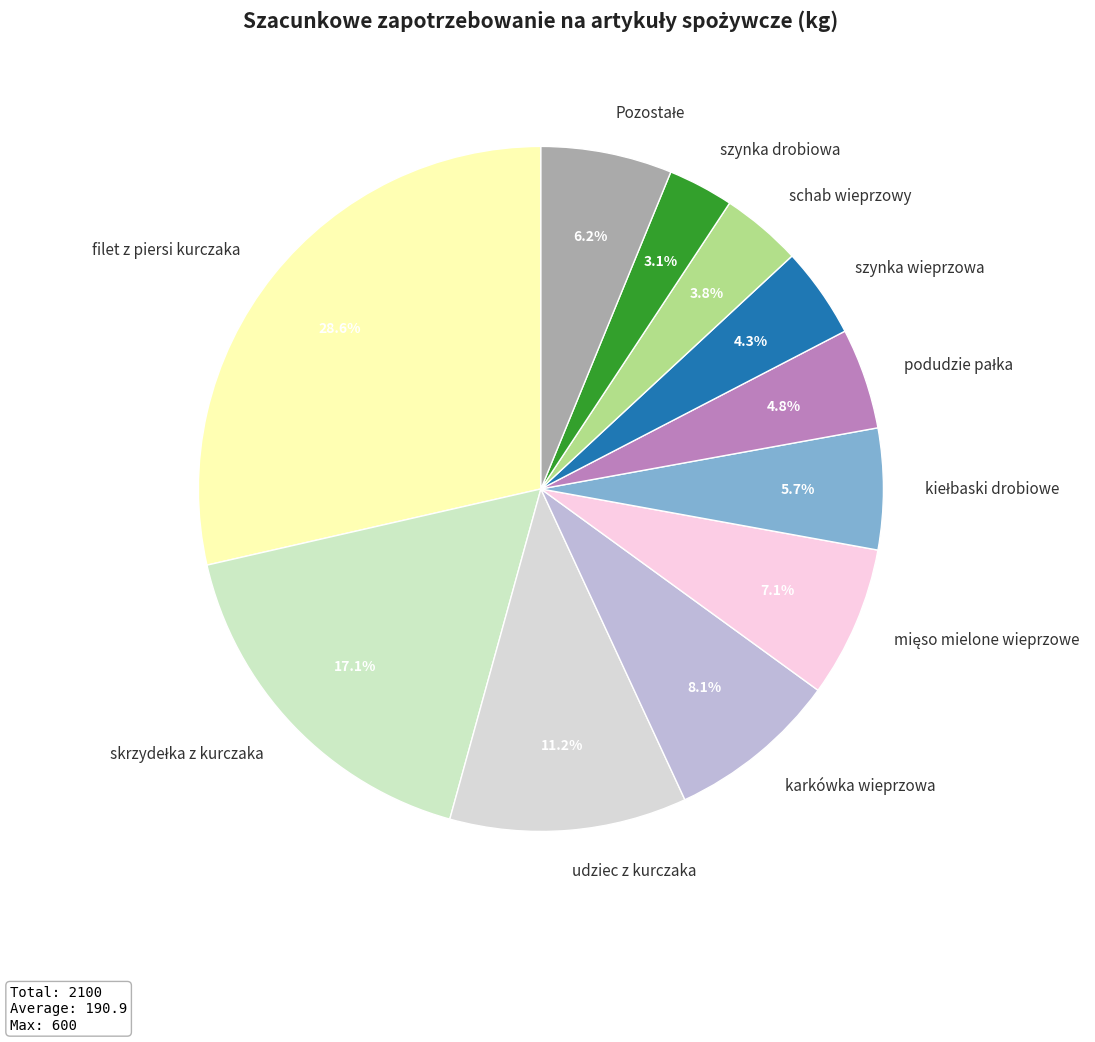

What portion of the pie excludes udziec z kurczaka?

88.8%